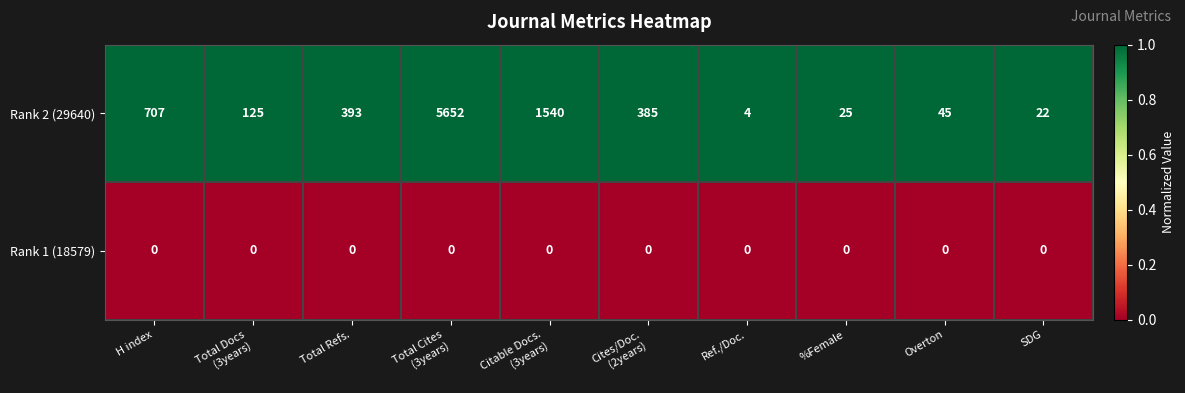

Is it true that Rank 1 (18579) equals 0 at Ref./Doc.?

True